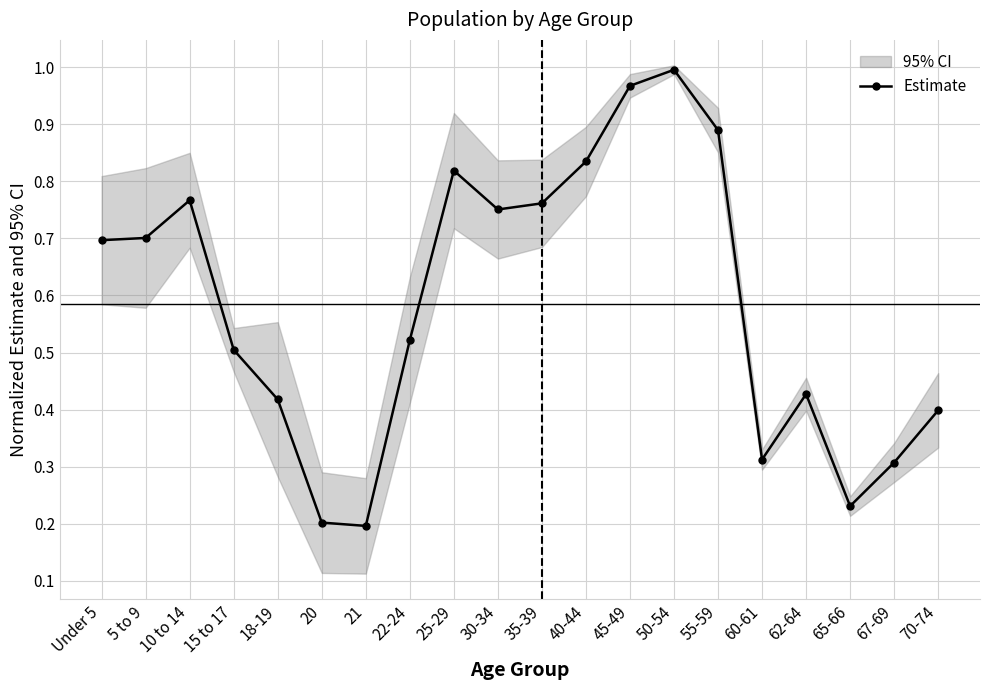

Read the value at 21.

0.2